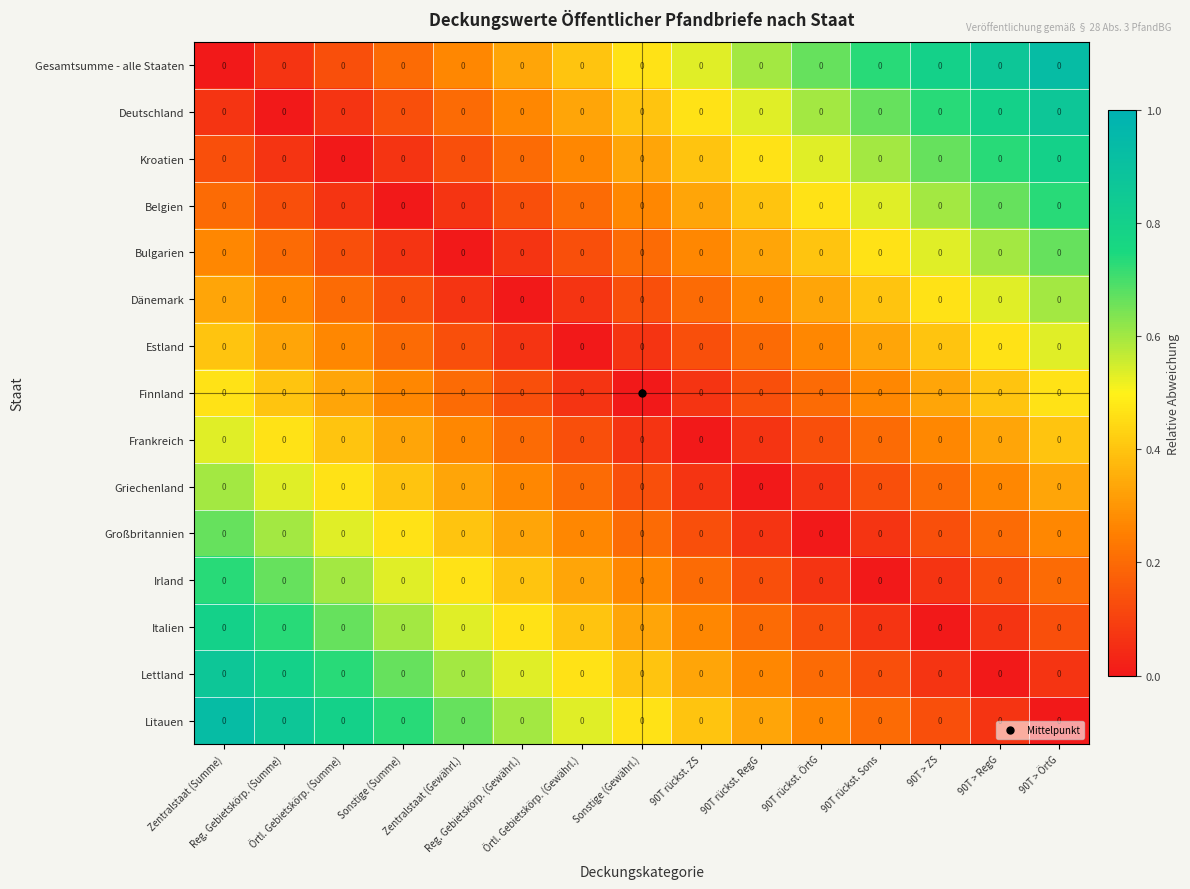

How many categories are shown in the chart?

15